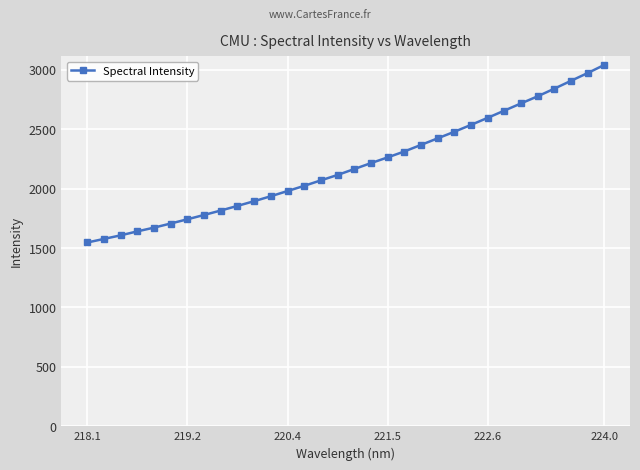

What is the minimum value shown in the chart?

1545.9